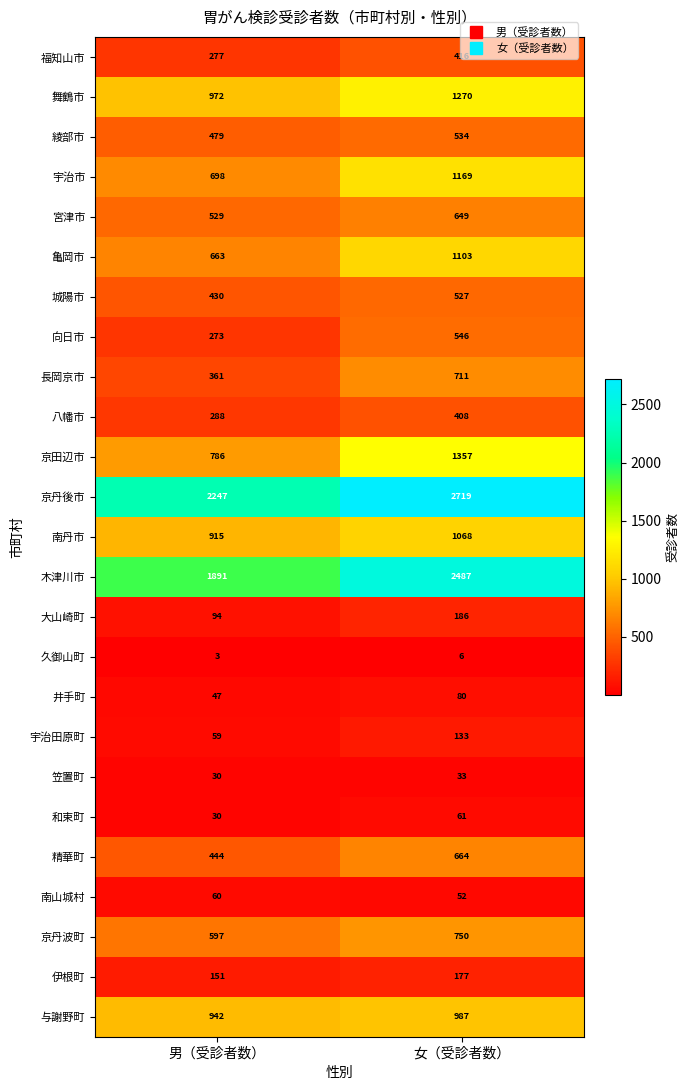

What is the difference between the 伊根町 values at 女（受診者数） and 男（受診者数）?

26